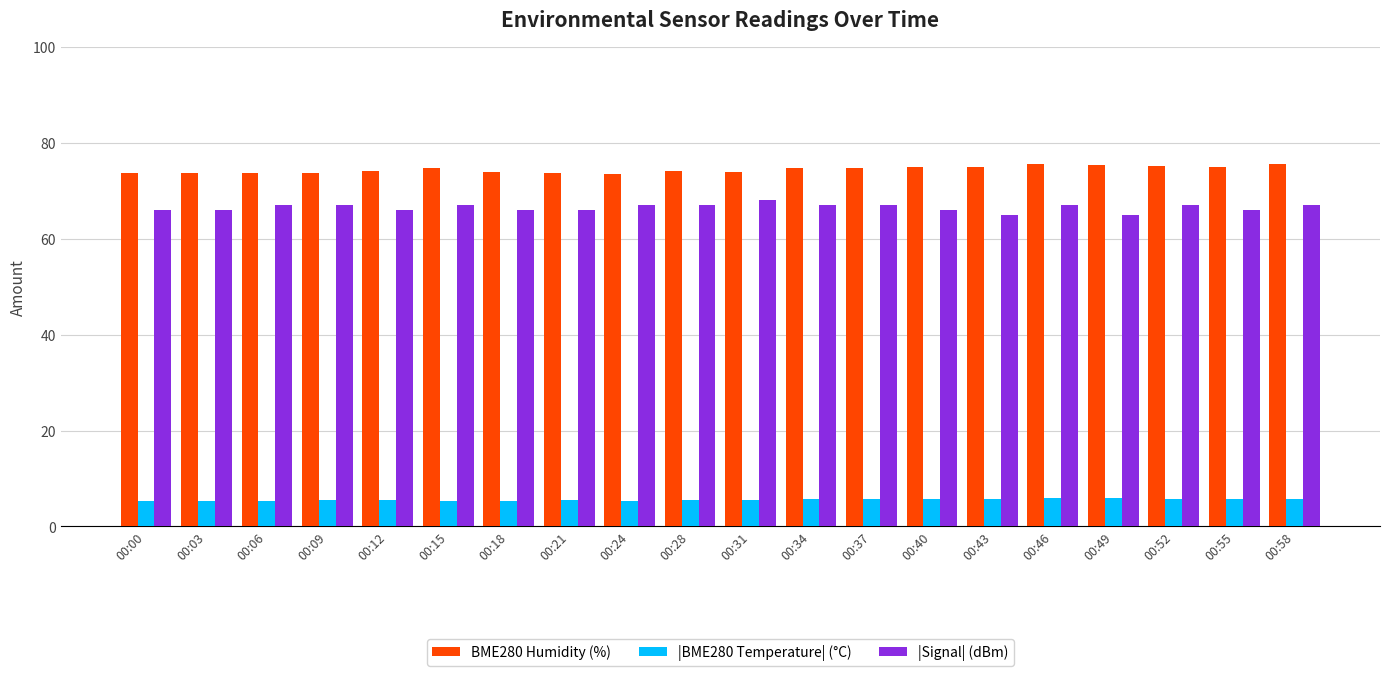

What is the smallest value displayed?

5.3